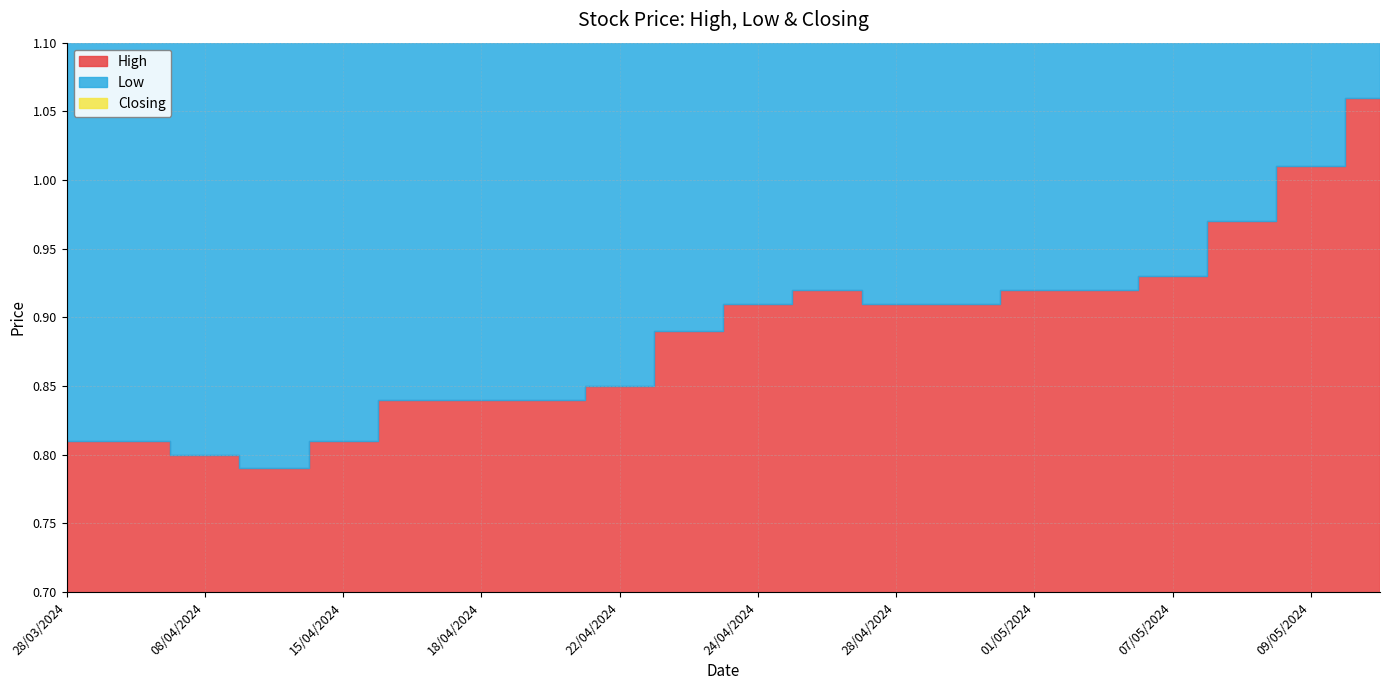

Reading left to right, list all the values displayed in this chart.

High: 12/05/2024=1.1	09/05/2024=1.0	08/05/2024=1.0	07/05/2024=0.9	06/05/2024=0.9	01/05/2024=0.9	29/04/2024=0.9	28/04/2024=0.9	25/04/2024=0.9	24/04/2024=0.9	23/04/2024=0.9	22/04/2024=0.8	21/04/2024=0.8	18/04/2024=0.8	16/04/2024=0.8	15/04/2024=0.8	14/04/2024=0.8	08/04/2024=0.8	31/03/2024=0.8	28/03/2024=0.8
Low: 12/05/2024=1.1	09/05/2024=1.0	08/05/2024=0.9	07/05/2024=0.9	06/05/2024=0.9	01/05/2024=0.9	29/04/2024=0.9	28/04/2024=0.9	25/04/2024=0.9	24/04/2024=0.9	23/04/2024=0.8	22/04/2024=0.8	21/04/2024=0.8	18/04/2024=0.8	16/04/2024=0.8	15/04/2024=0.8	14/04/2024=0.8	08/04/2024=0.8	31/03/2024=0.8	28/03/2024=0.8
Closing: 12/05/2024=1.1	09/05/2024=1.0	08/05/2024=1.0	07/05/2024=0.9	06/05/2024=0.9	01/05/2024=0.9	29/04/2024=0.9	28/04/2024=0.9	25/04/2024=0.9	24/04/2024=0.9	23/04/2024=0.9	22/04/2024=0.8	21/04/2024=0.8	18/04/2024=0.8	16/04/2024=0.8	15/04/2024=0.8	14/04/2024=0.8	08/04/2024=0.8	31/03/2024=0.8	28/03/2024=0.8